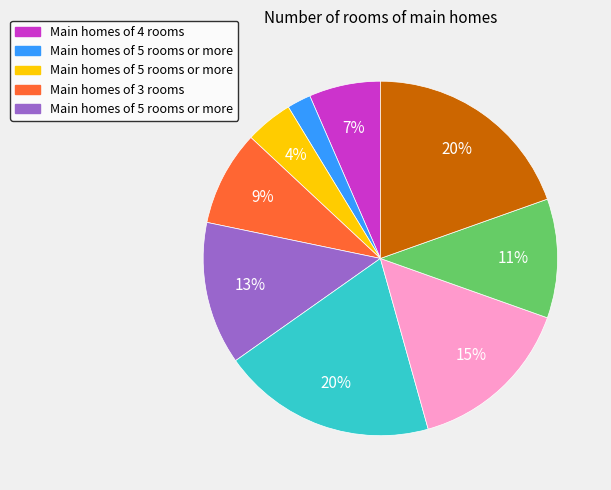

To the nearest percent, what is the average slice percentage?

11%